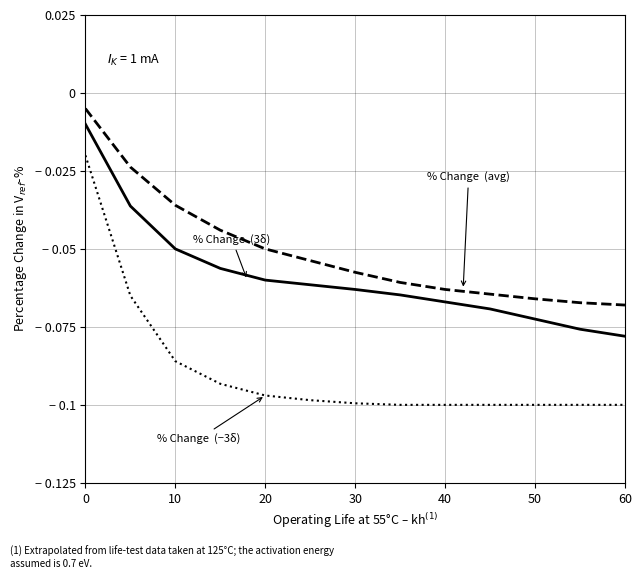

Is this an area chart (filled region under the line)?

No